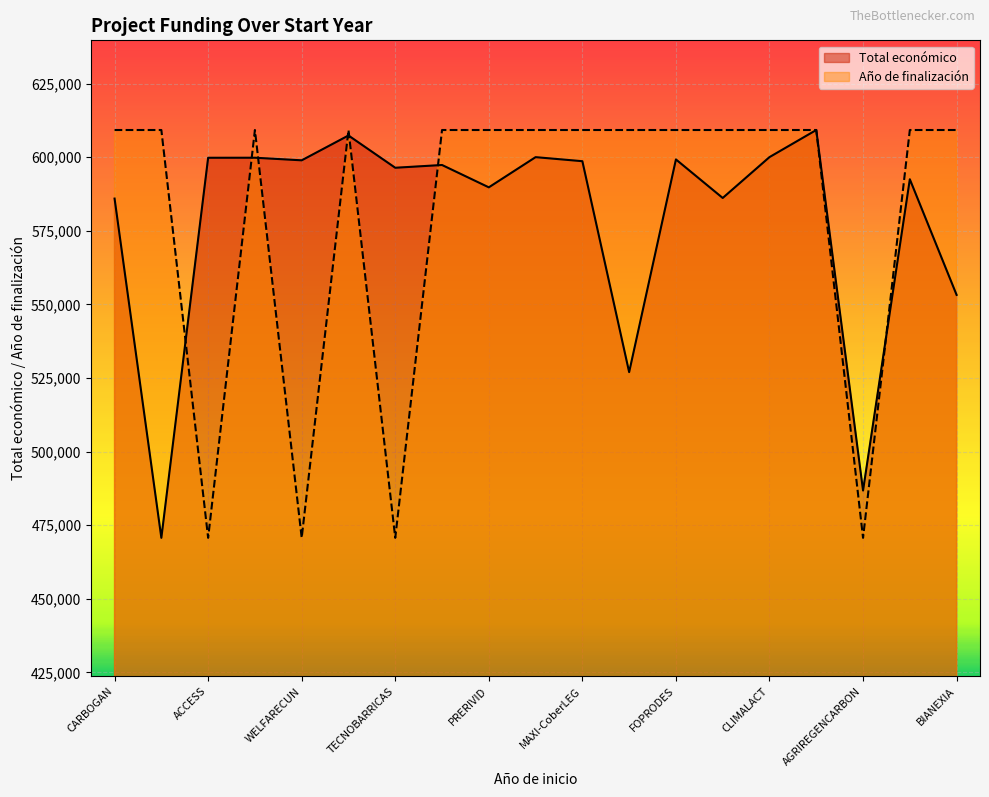

List the series in order of their peak value, highest first.

Total económico, Año de finalización